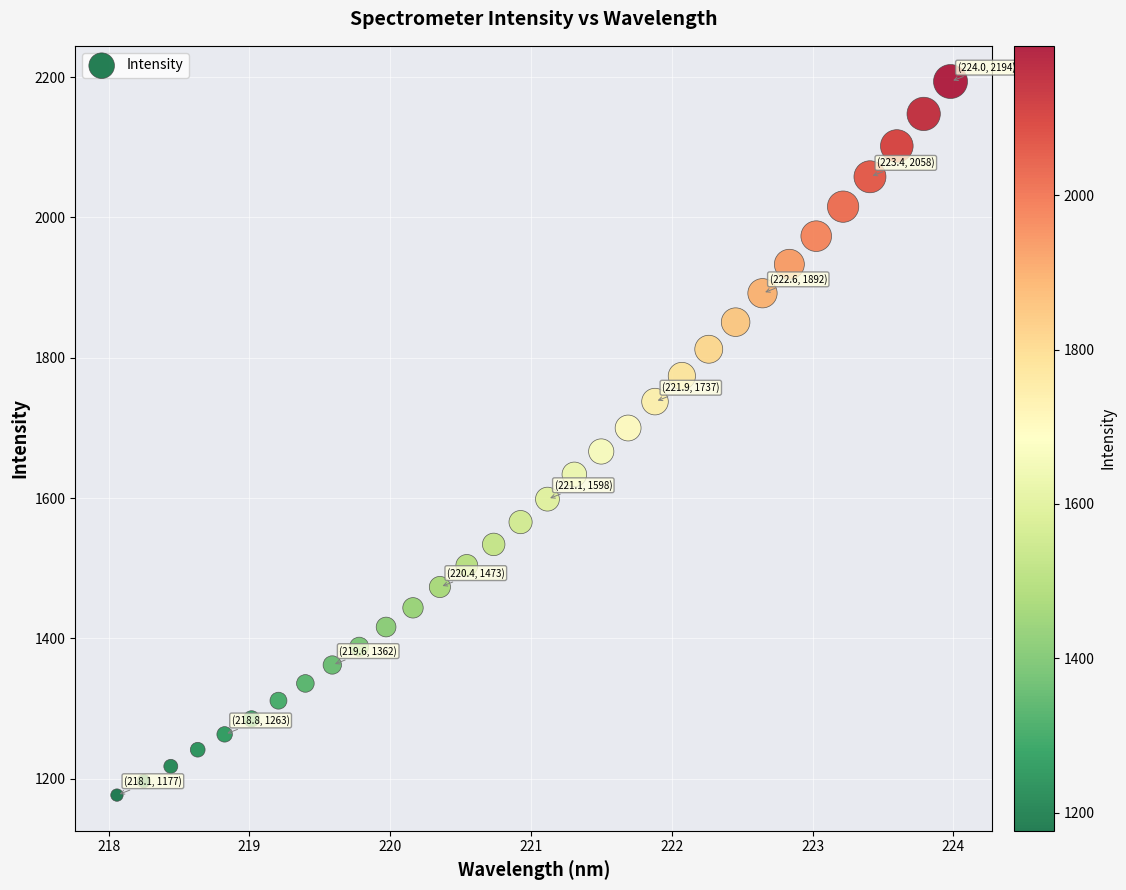

What is the range of Y values (max minus min)?

1017.2